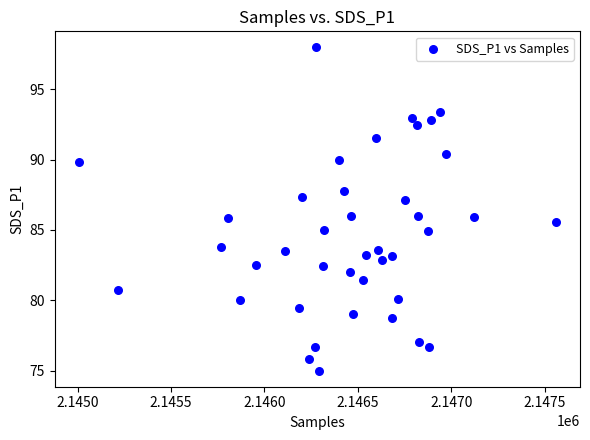

What is the range of X values (max minus min)?

2554.0